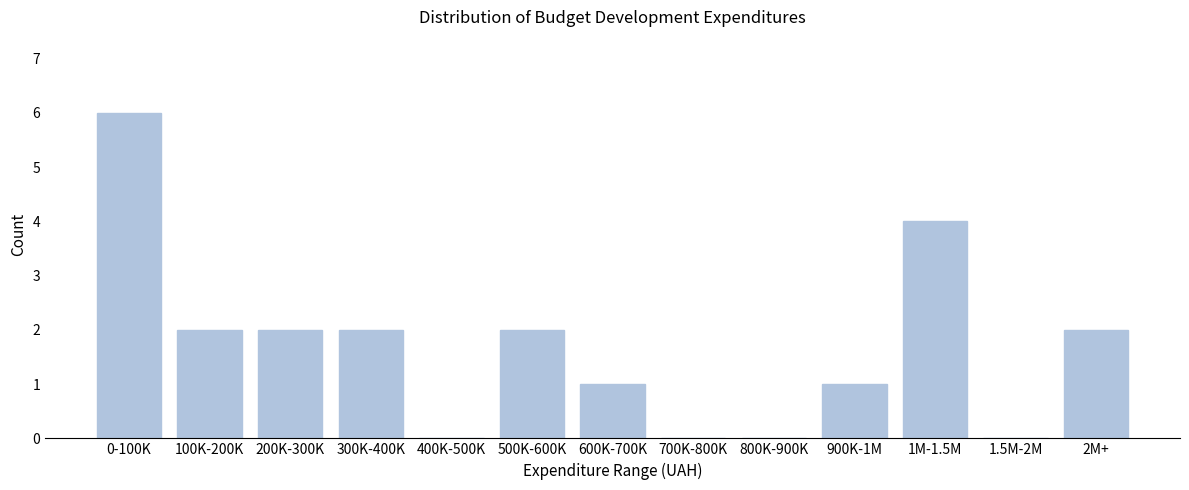

Reading right to left, what are all the values shown in this chart?

2M+=2	1.5M-2M=0	1M-1.5M=4	900K-1M=1	800K-900K=0	700K-800K=0	600K-700K=1	500K-600K=2	400K-500K=0	300K-400K=2	200K-300K=2	100K-200K=2	0-100K=6